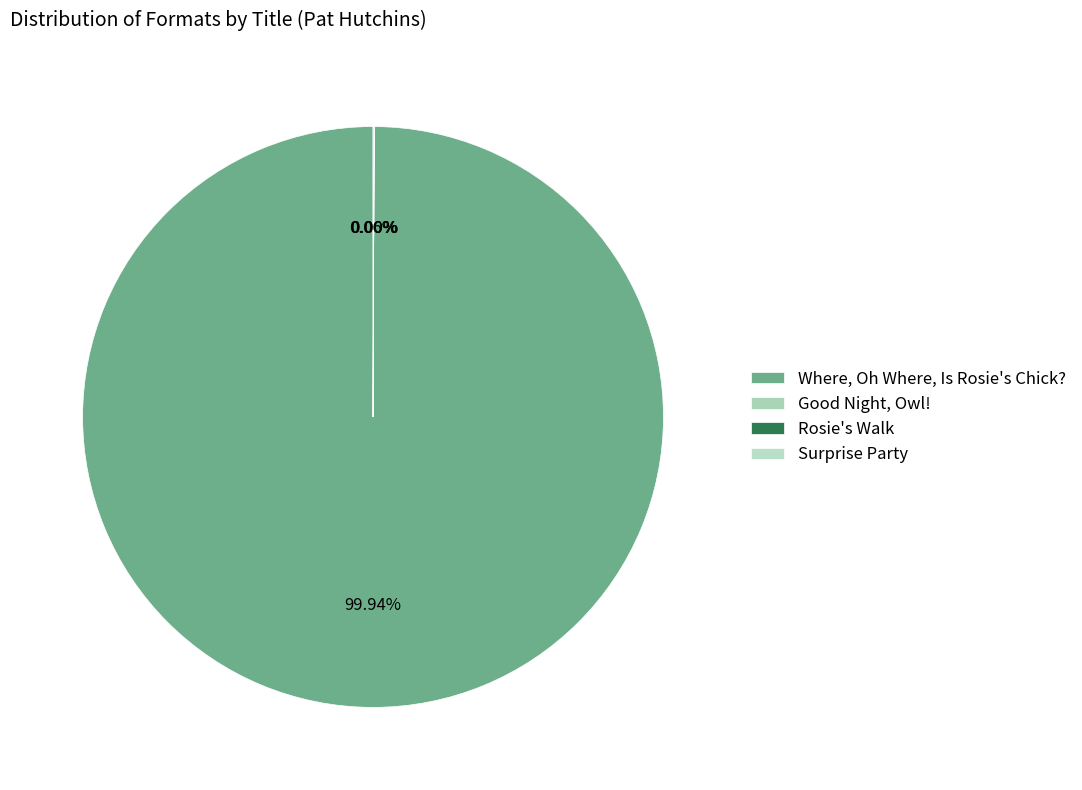

How many segments does this pie chart have?

4